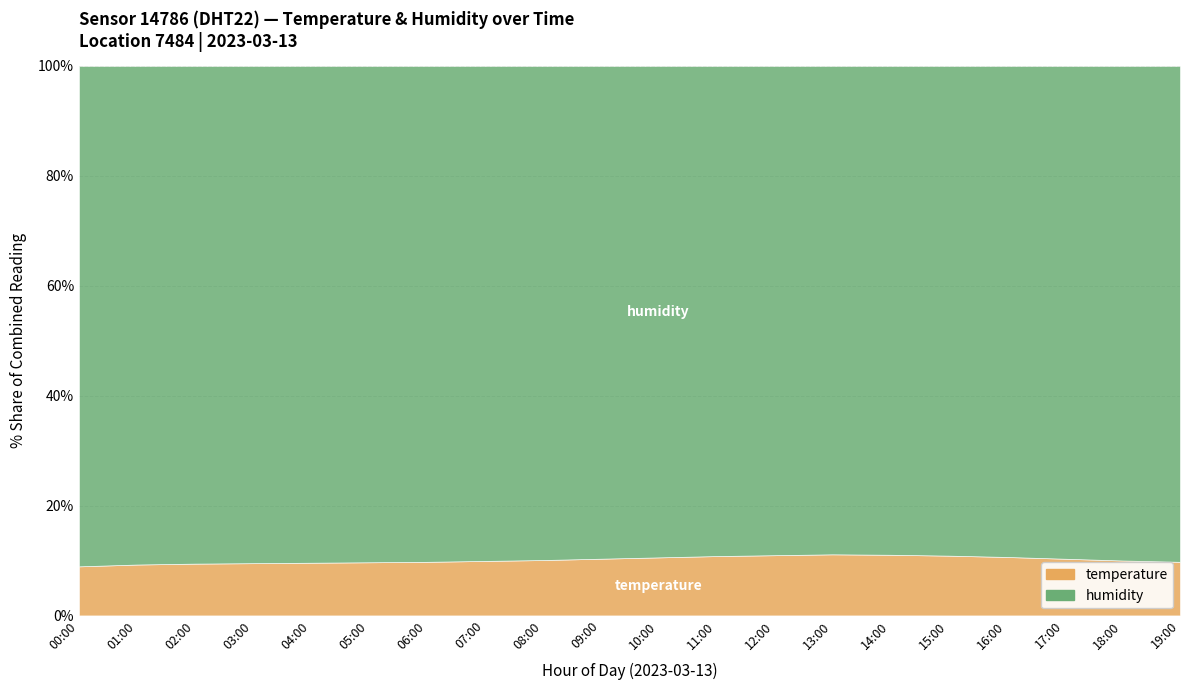

What is the approximate value at 01:00?

9.3